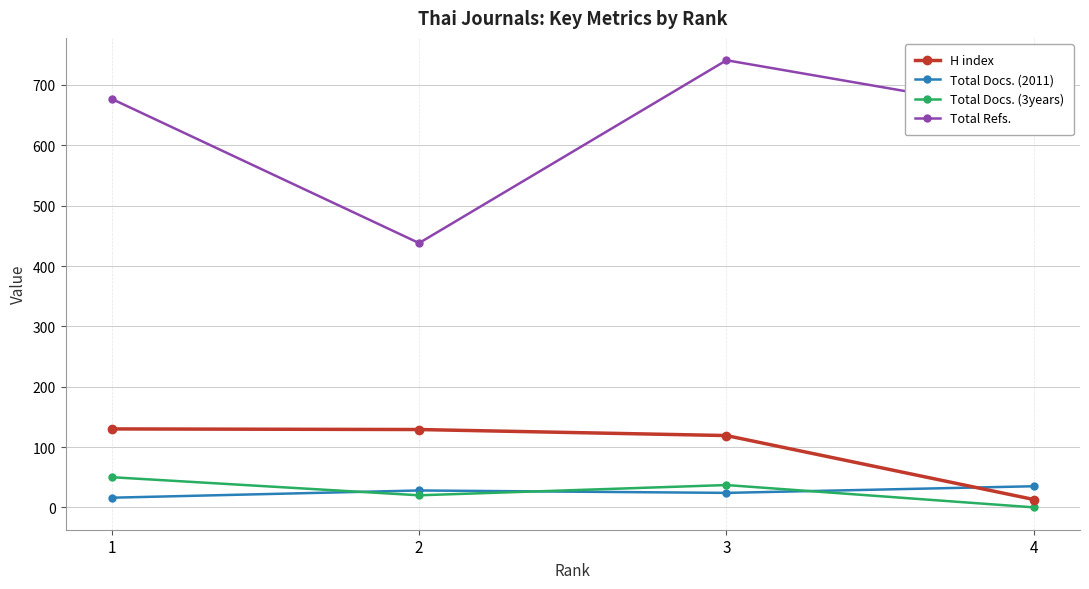

What is the difference between the highest and lowest values at 1?

661